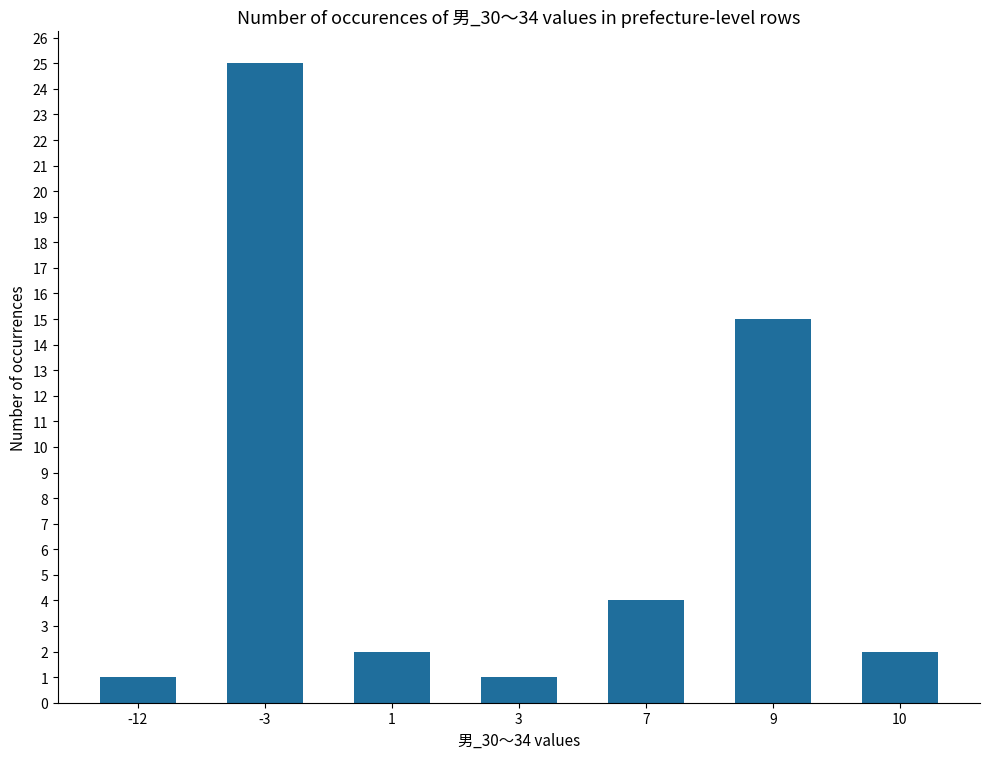

What is the ratio of the value at -12 to the value at 1?

0.5